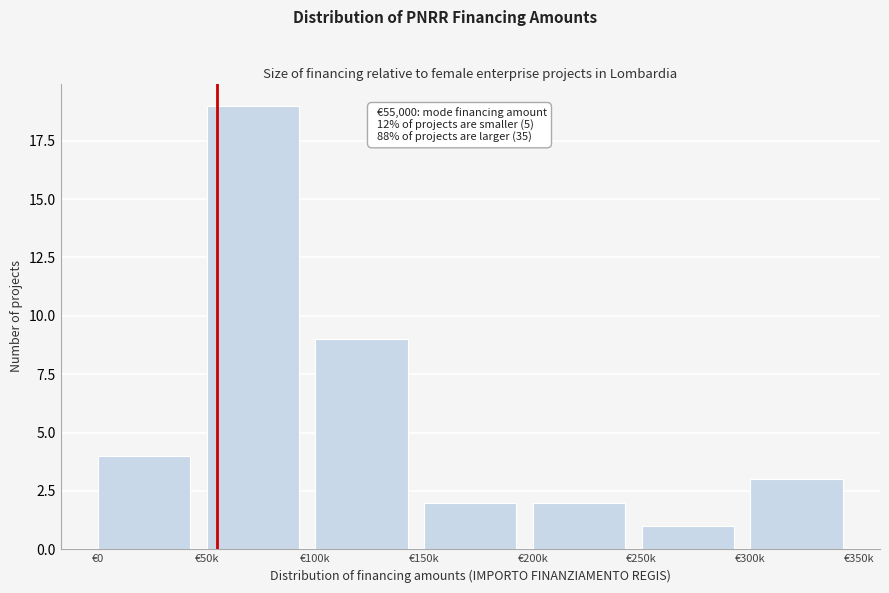

Reading left to right, what are all the values shown in this chart?

4	19	9	2	2	1	3